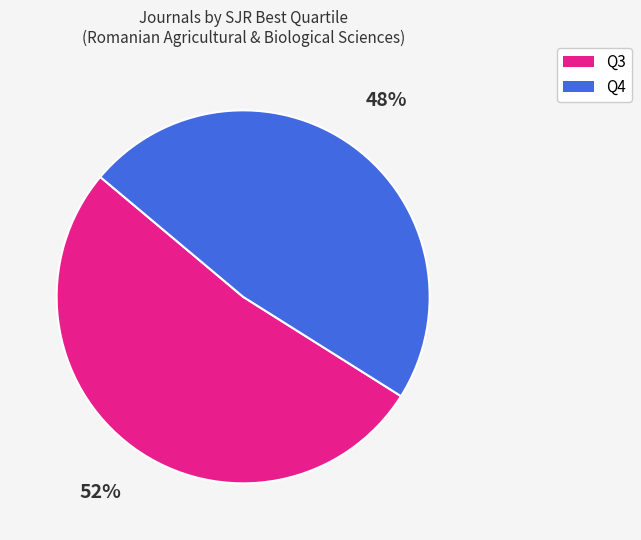

To the nearest percent, what is the difference between the largest and smallest slice percentages?

4%